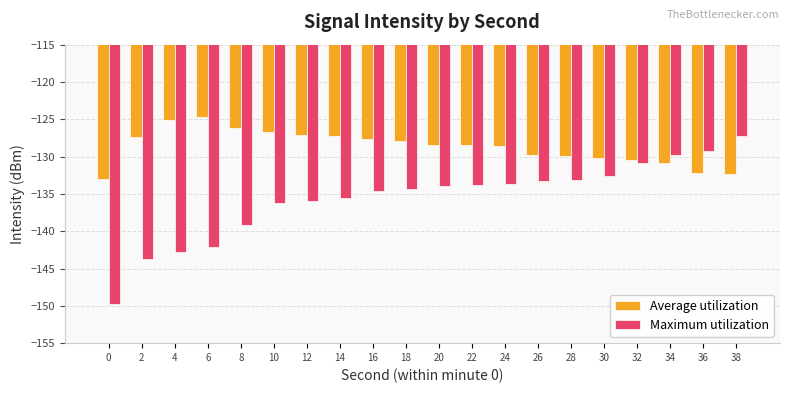

What is the spread (max minus min) of values at 32?

0.4